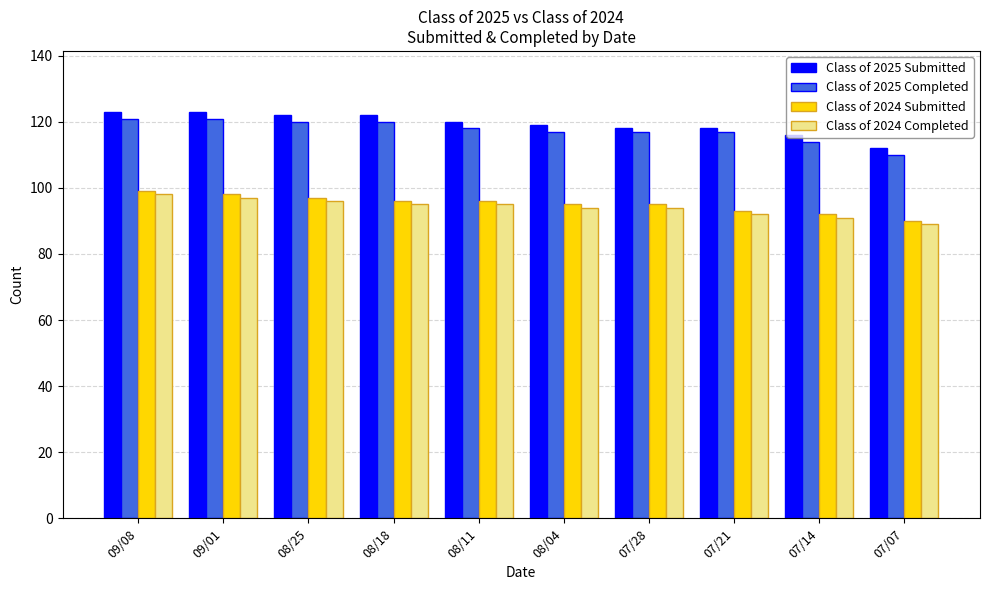

Is the value of Class of 2025 Submitted at 08/04 greater than the value of Class of 2024 Submitted at 07/21?

Yes